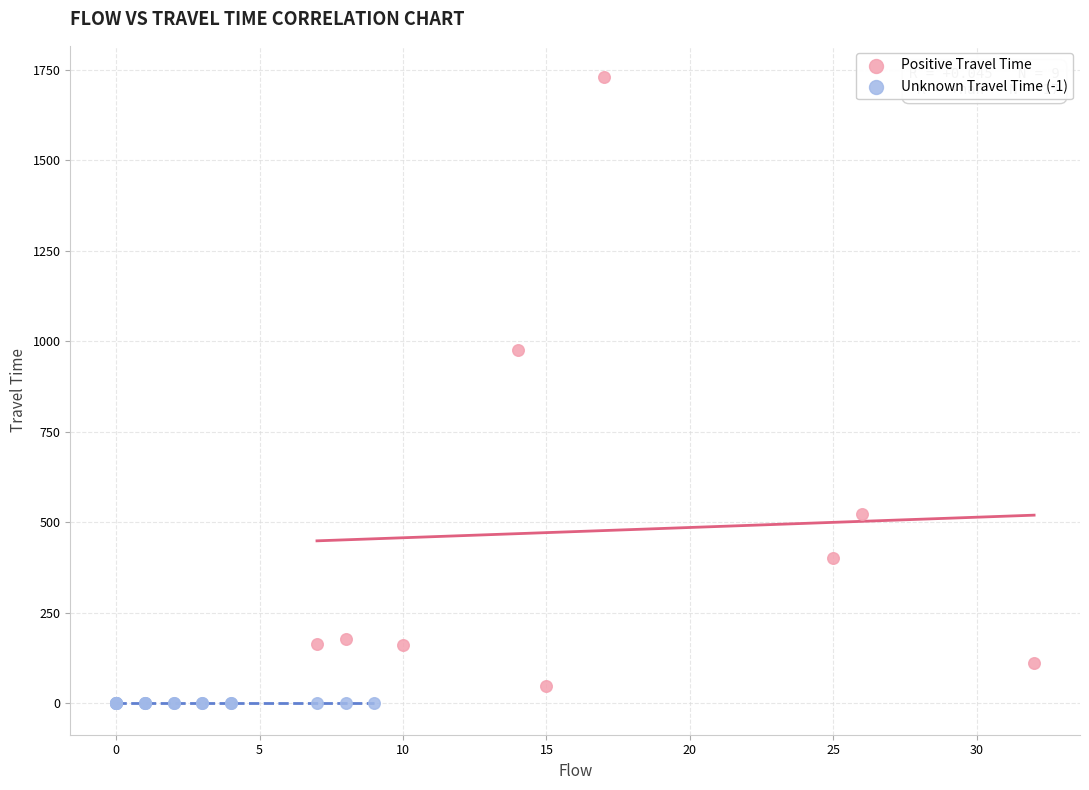

What are all the series names shown in the legend?

Positive Travel Time, Unknown Travel Time (-1)